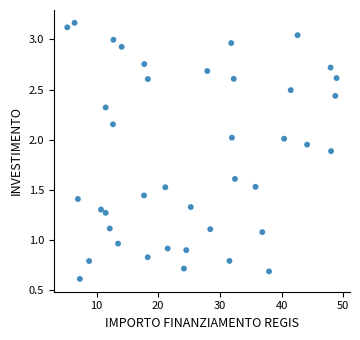

What is the range of Y values (max minus min)?

2.6